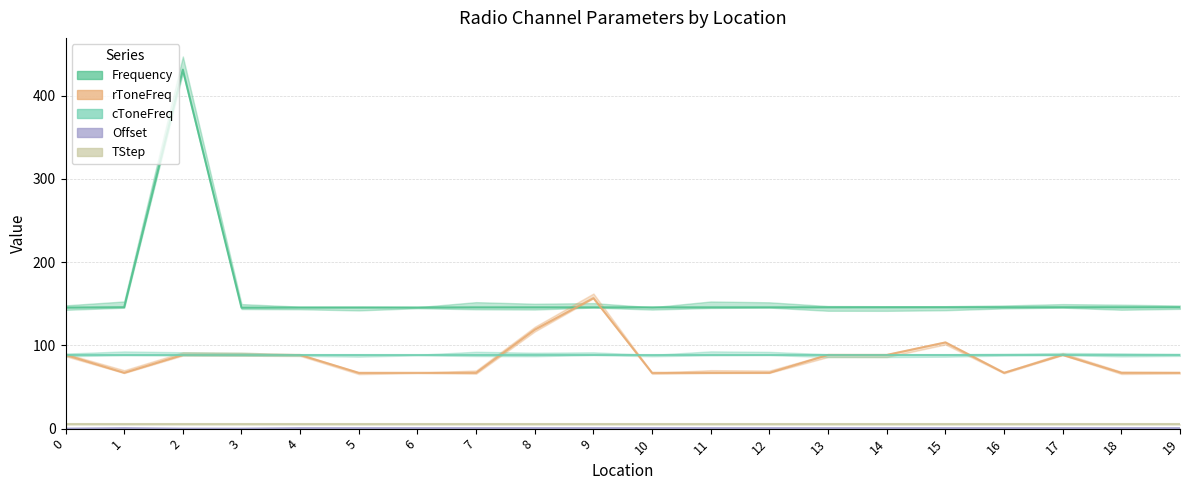

Reading left to right, what are all the values shown in this chart?

Frequency: 0=145.3	1=145.8	2=431.1	3=145.2	4=145.3	5=145.4	6=145.4	7=145.6	8=145.6	9=145.6	10=145.6	11=145.6	12=145.6	13=145.7	14=145.7	15=145.7	16=145.7	17=145.7	18=145.7	19=145.7
rToneFreq: 0=88.5	1=67.0	2=88.5	3=88.5	4=88.5	5=67.0	6=67.0	7=67.0	8=118.8	9=156.7	10=67.0	11=67.0	12=67.0	13=88.5	14=88.5	15=103.5	16=67.0	17=88.5	18=67.0	19=67.0
Offset: 0=0.0	1=0.6	2=0.0	3=0.0	4=0.6	5=0.6	6=0.6	7=0.6	8=0.6	9=0.6	10=0.6	11=0.6	12=0.6	13=0.6	14=0.6	15=0.6	16=0.6	17=0.6	18=0.6	19=0.6